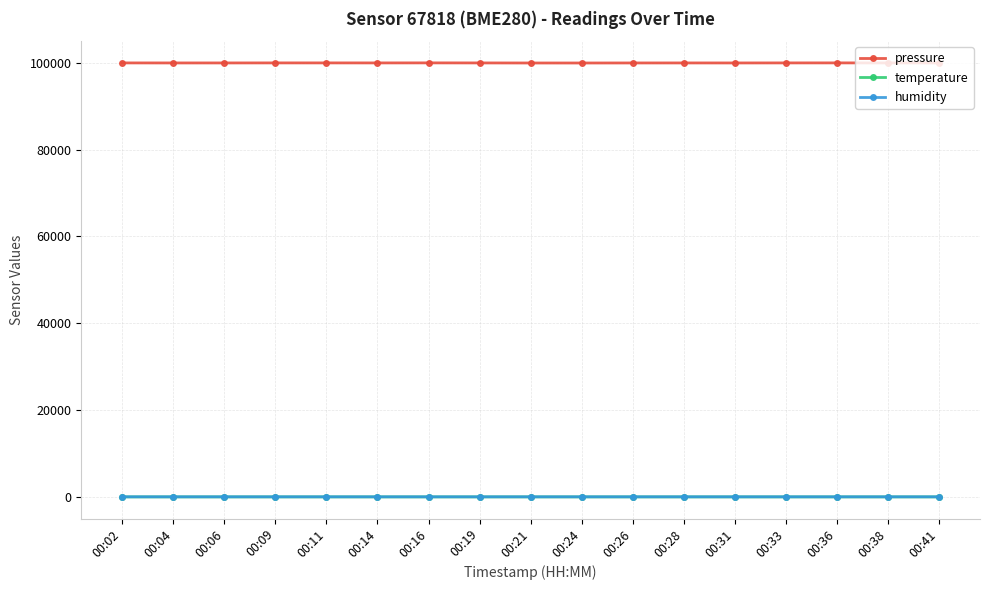

Which series has the widest spread of values?

pressure